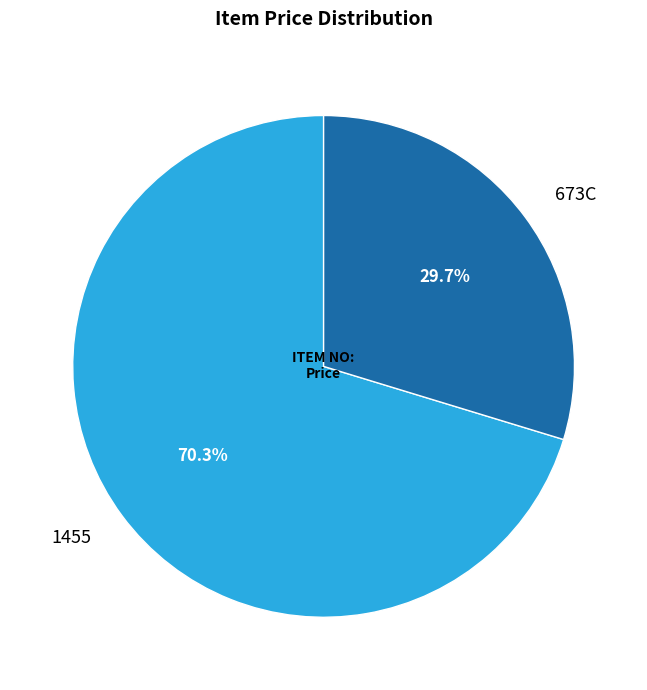

What is the smallest slice in the pie chart?

673C